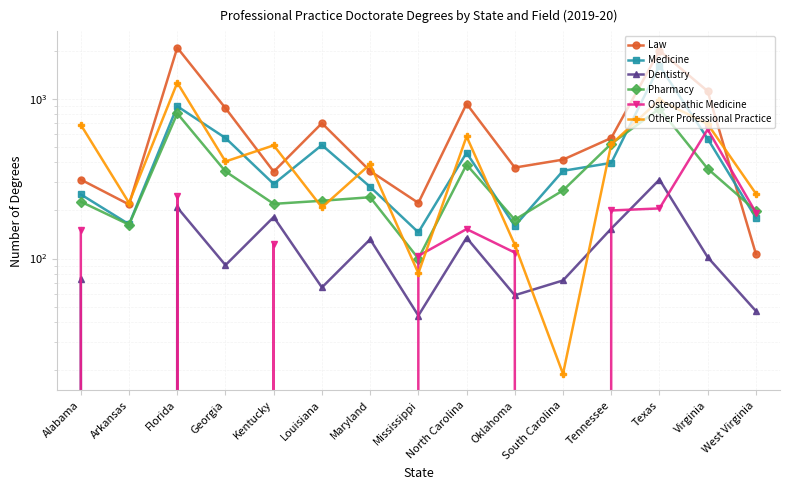

What is the difference between the highest and lowest values at Louisiana?

703